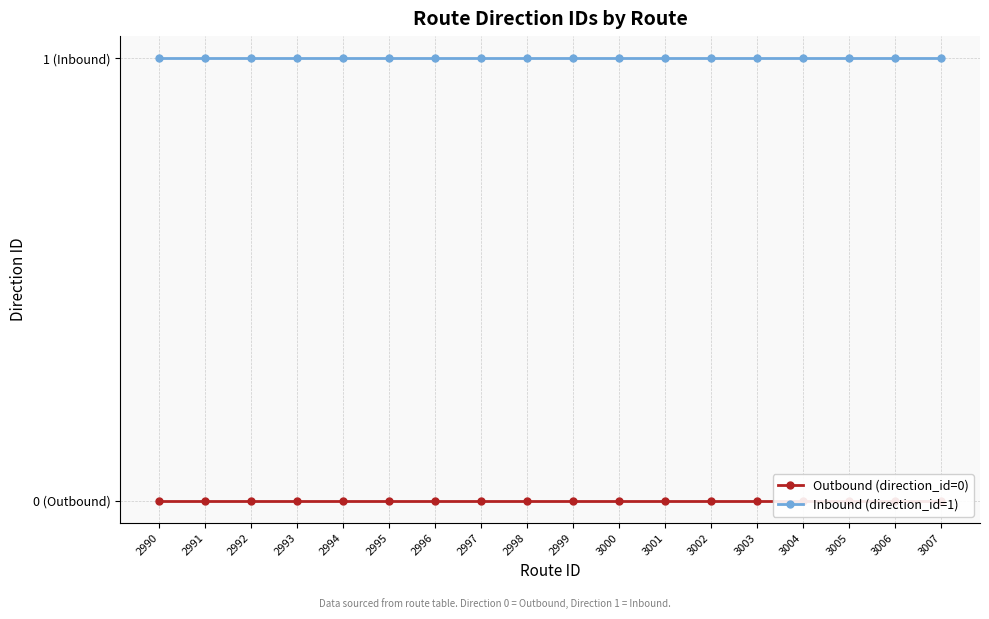

True or false: Inbound (direction_id=1) and Outbound (direction_id=0) intersect in this chart.

False